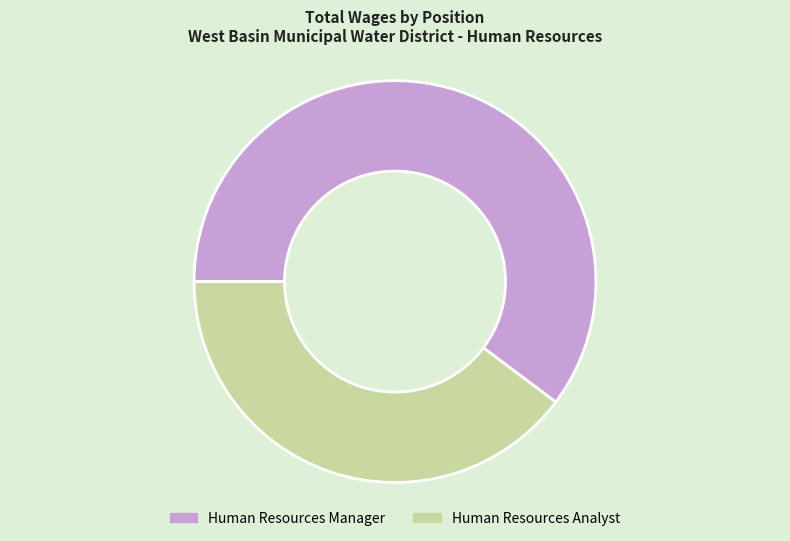

Which slice is the largest?

Human Resources Manager